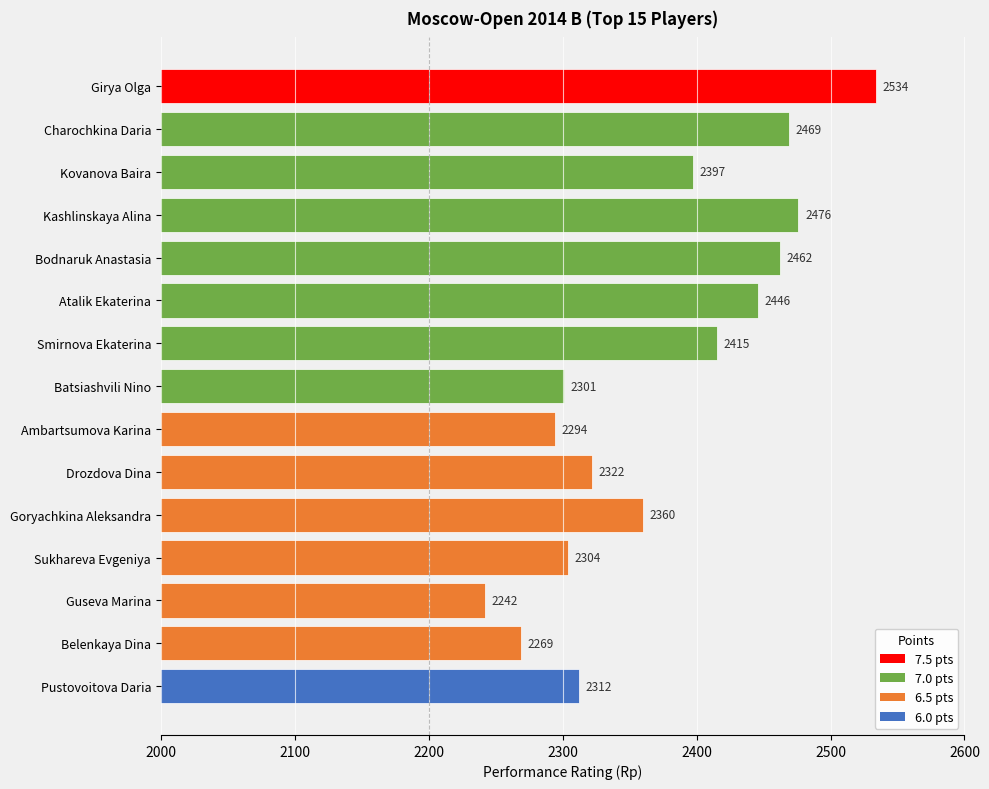

What is the ratio of the value at Goryachkina Aleksandra to the value at Kovanova Baira?

1.0